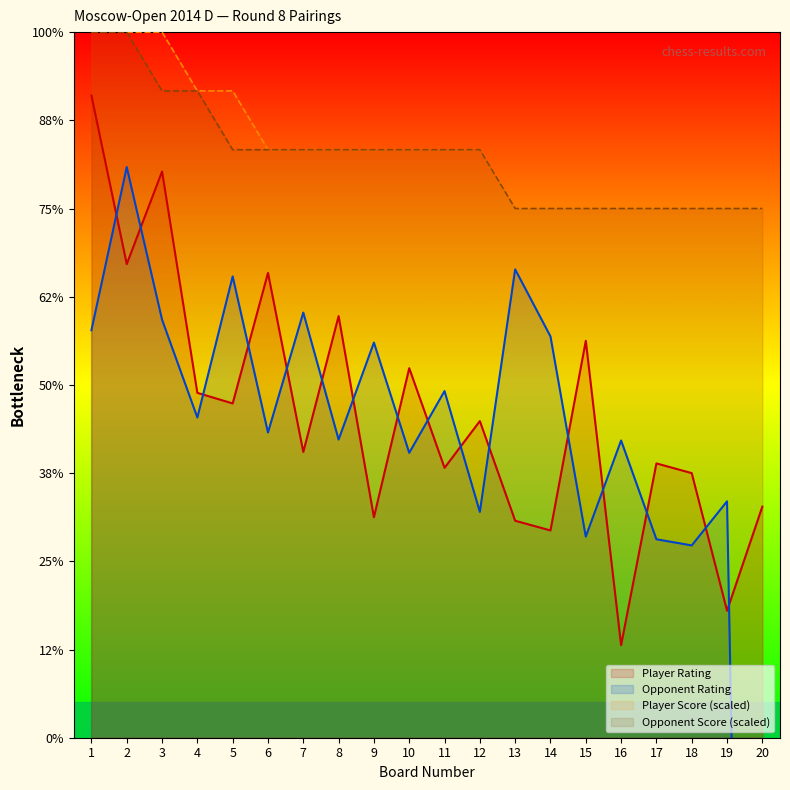

In Player Rating, how many points are higher than both neighbors (excluding endpoints)?

7